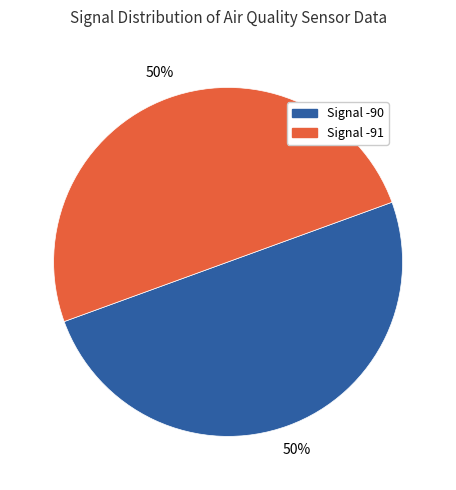

To the nearest percent, what percentage of the pie is Signal -91?

50%